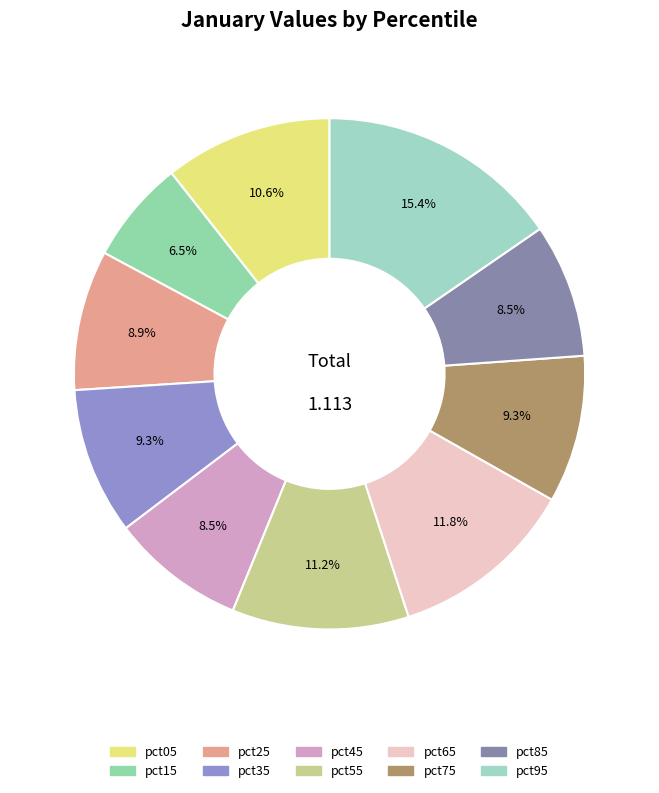

To the nearest percent, what percentage of the pie is pct65?

12%